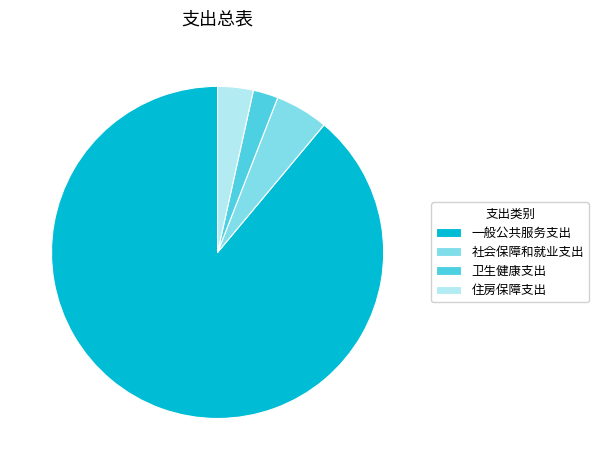

Combined, do 卫生健康支出 and 住房保障支出 account for over 50%?

No